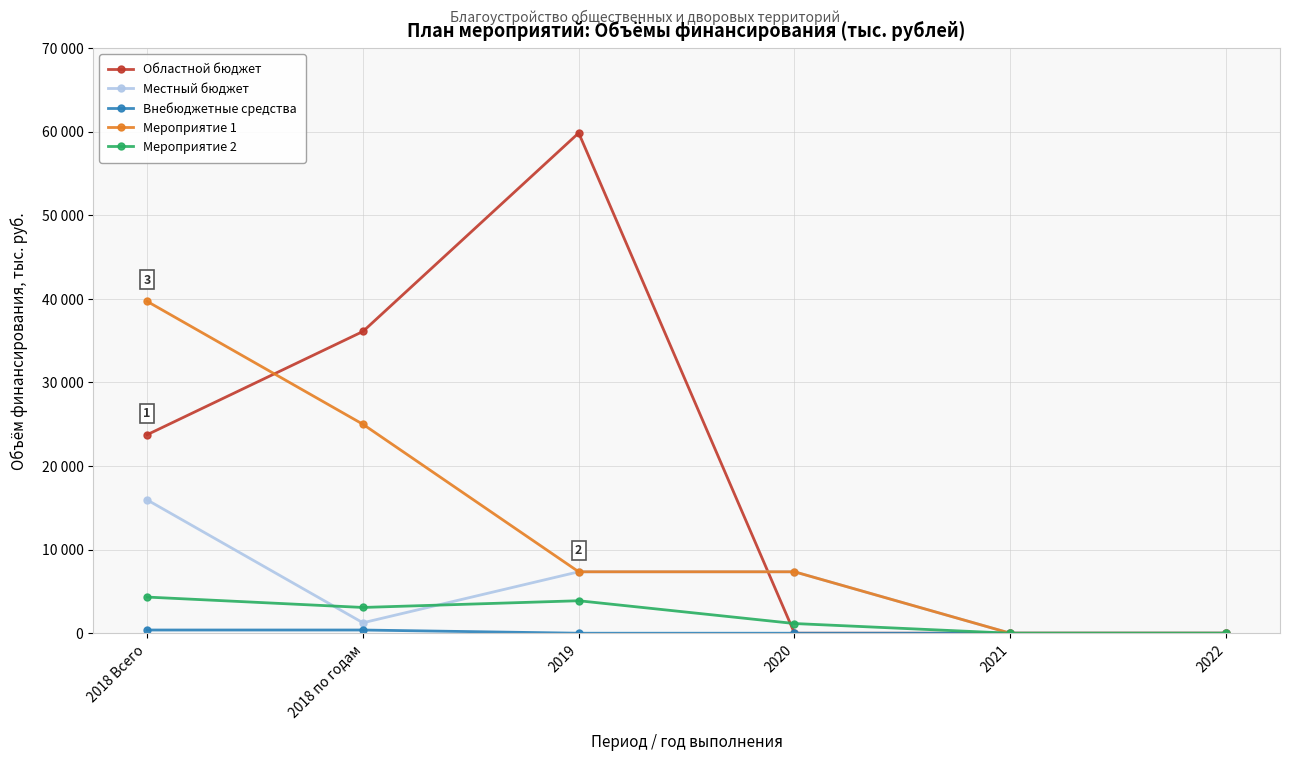

How many values in the Местный бюджет series exceed 7350?

1